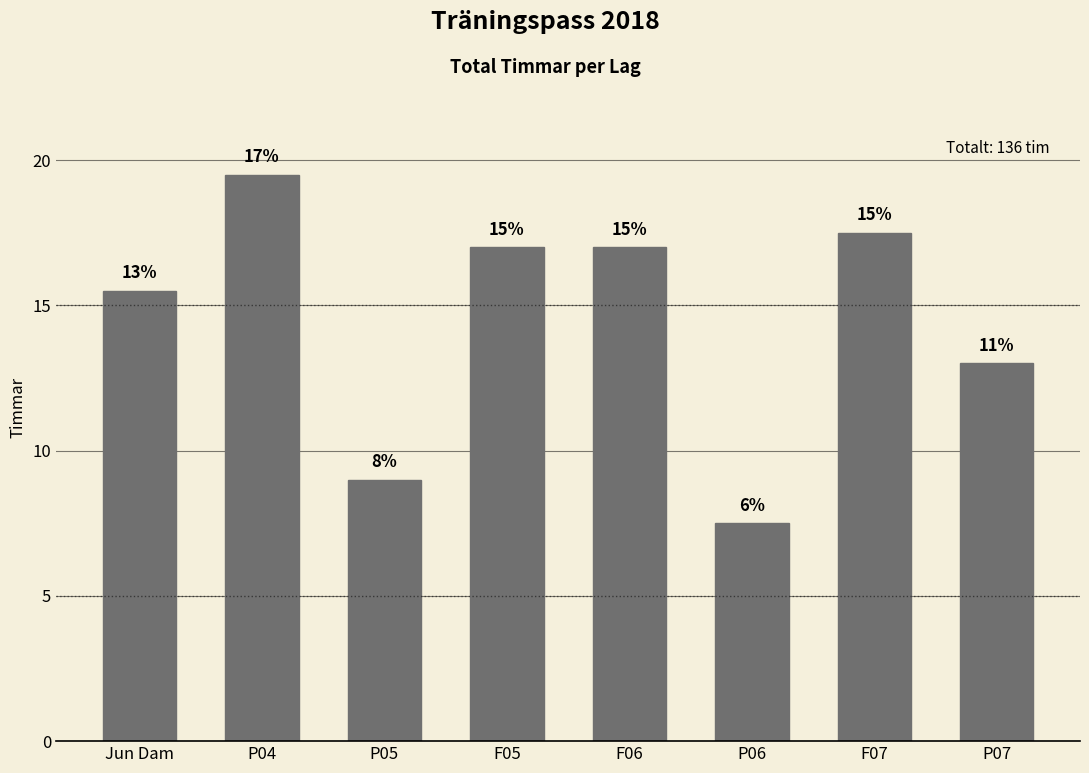

What is the value of the 6th bar from the left?

7.5